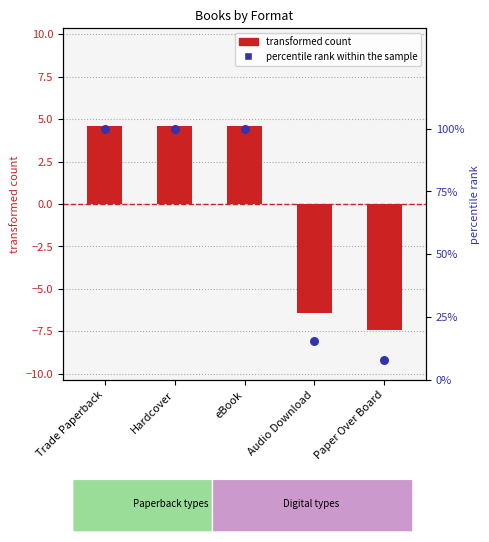

At how many categories does at least one series exceed 67?

3